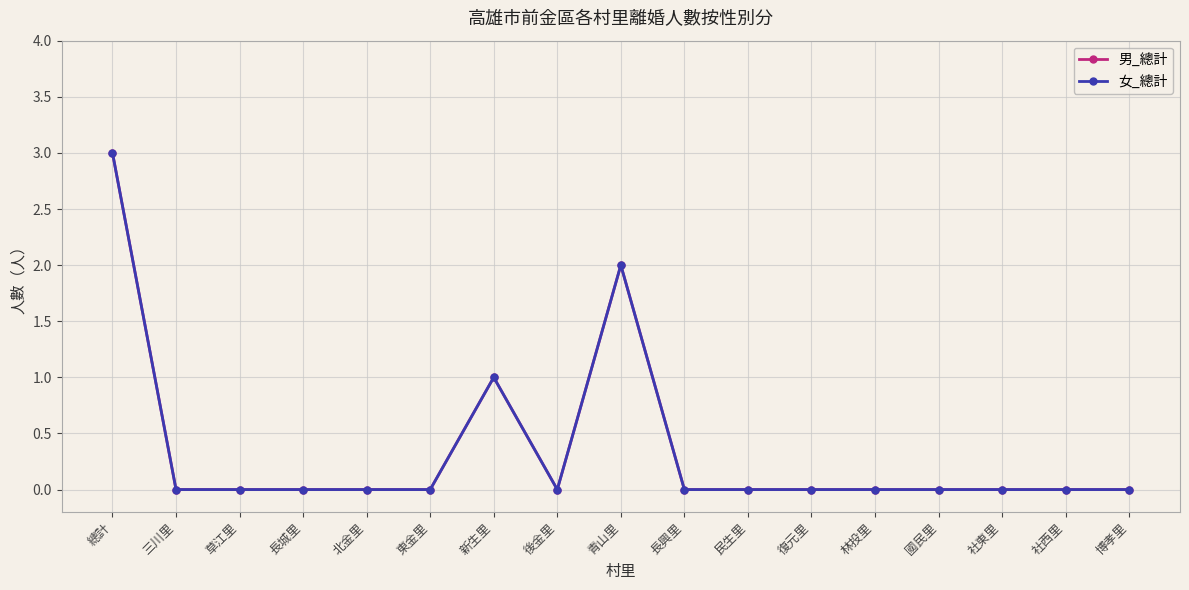

Between 復元里 and 社西里, which series saw the biggest shift?

男_總計